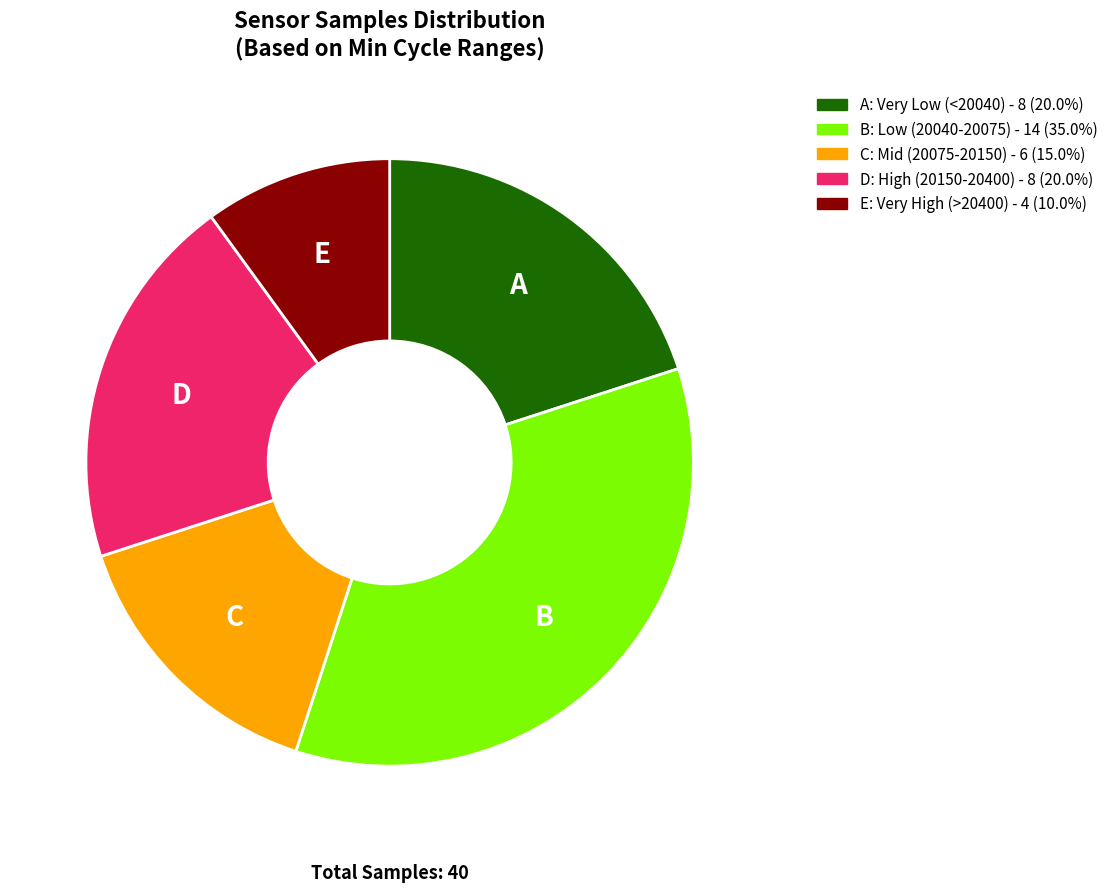

Is there any slice that represents more than half of the pie?

No